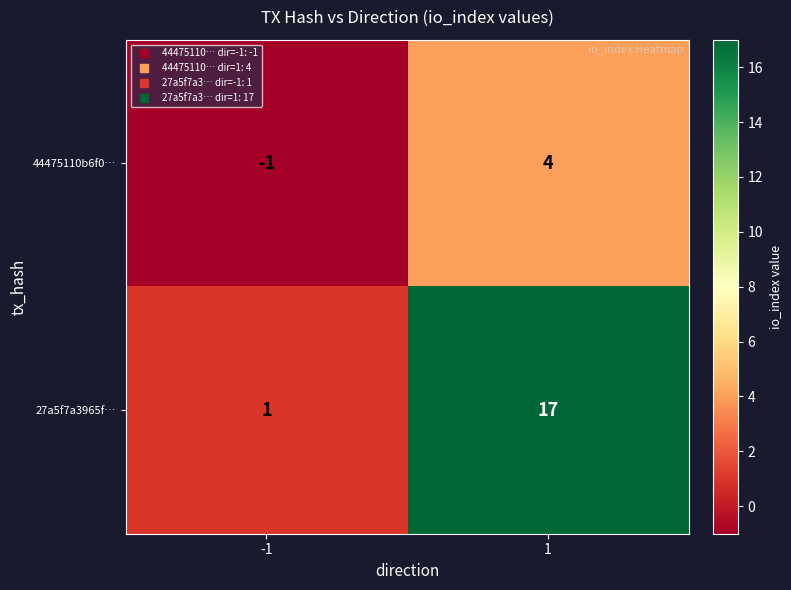

Which series has the widest spread of values?

27a5f7a3965f…